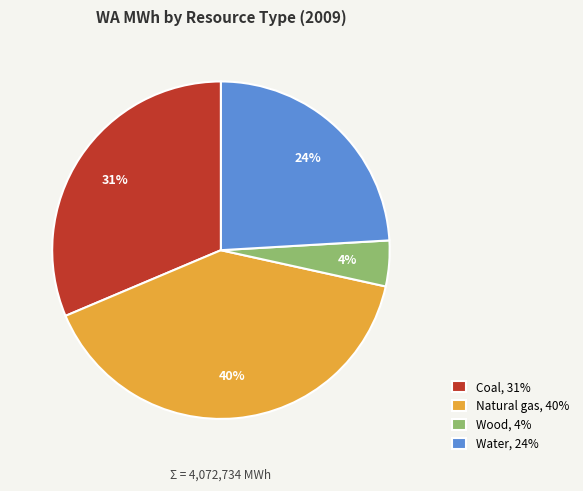

Between Natural gas, 40% and Wood, 4%, which is larger?

Natural gas, 40%